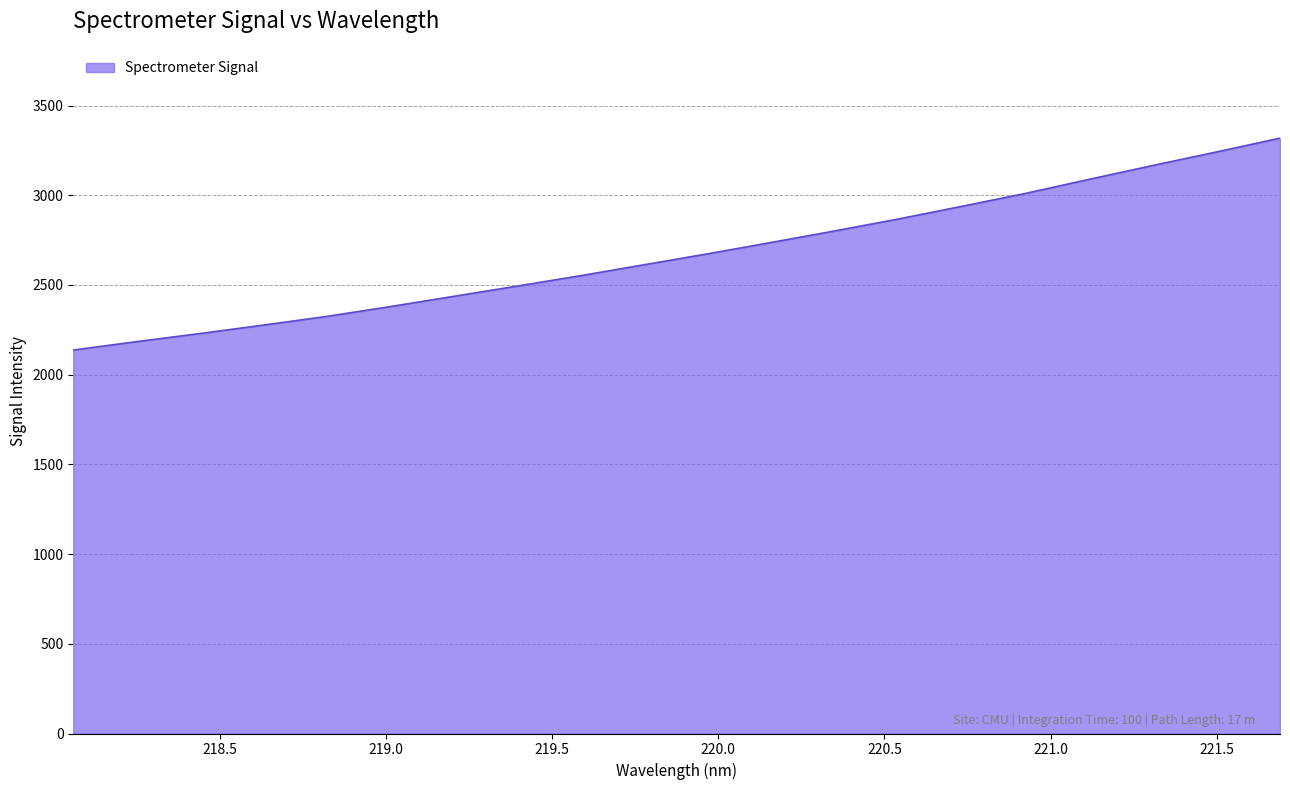

What is the difference between the maximum and minimum values?

1181.2